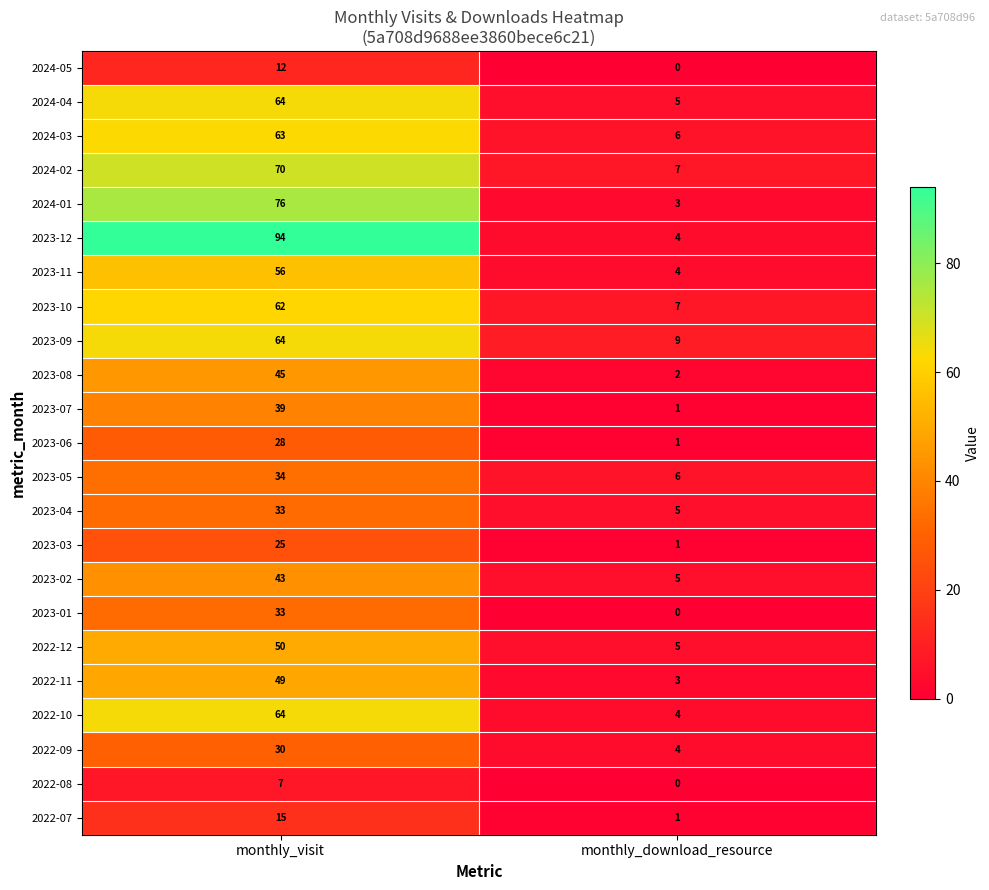

The value of 2024-05 at monthly_download_resource is 4. True or false?

False